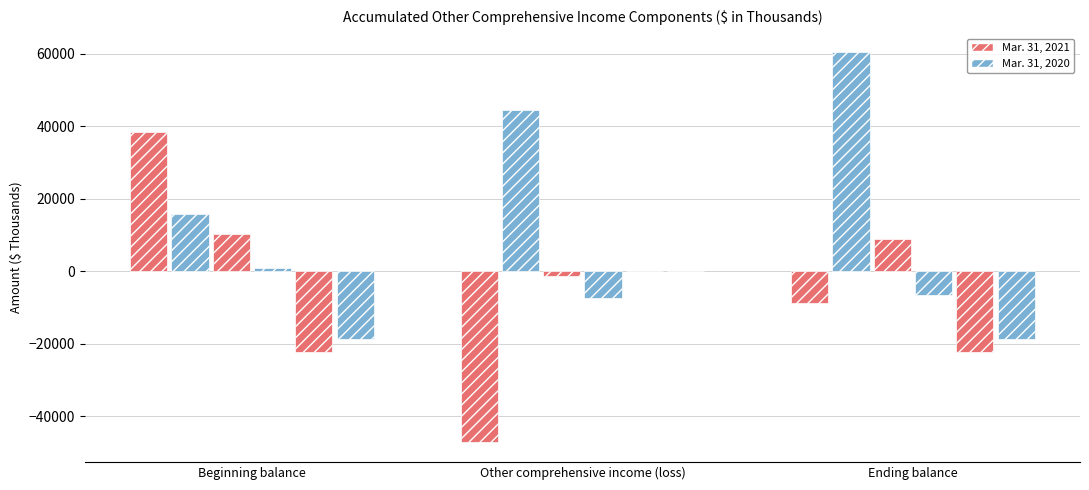

What position from the right is Ending balance?

1